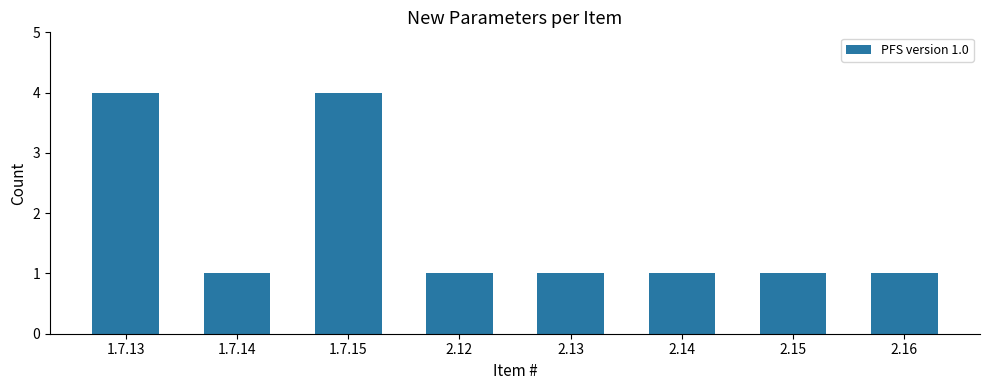

What is the label of the 2nd bar from the right?

2.15